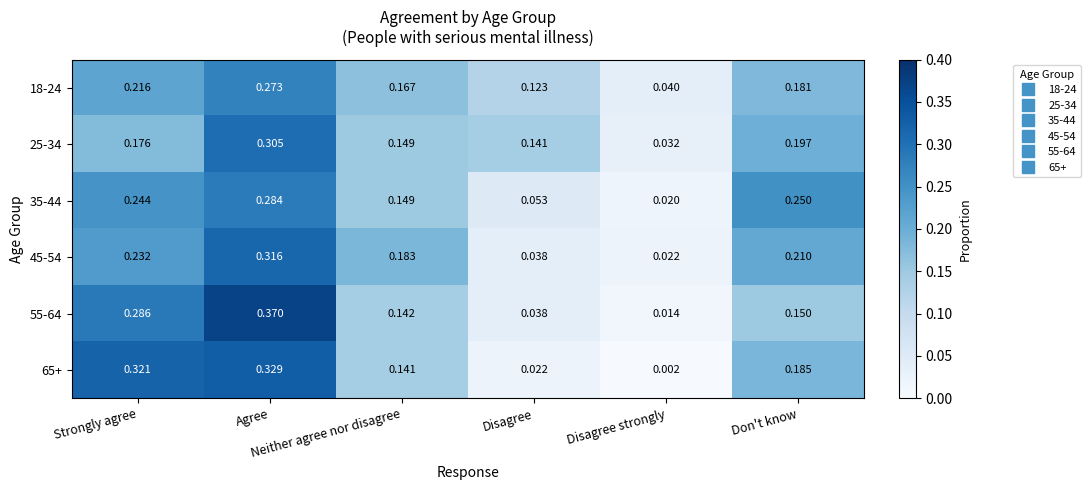

How many categories are shown in the chart?

6